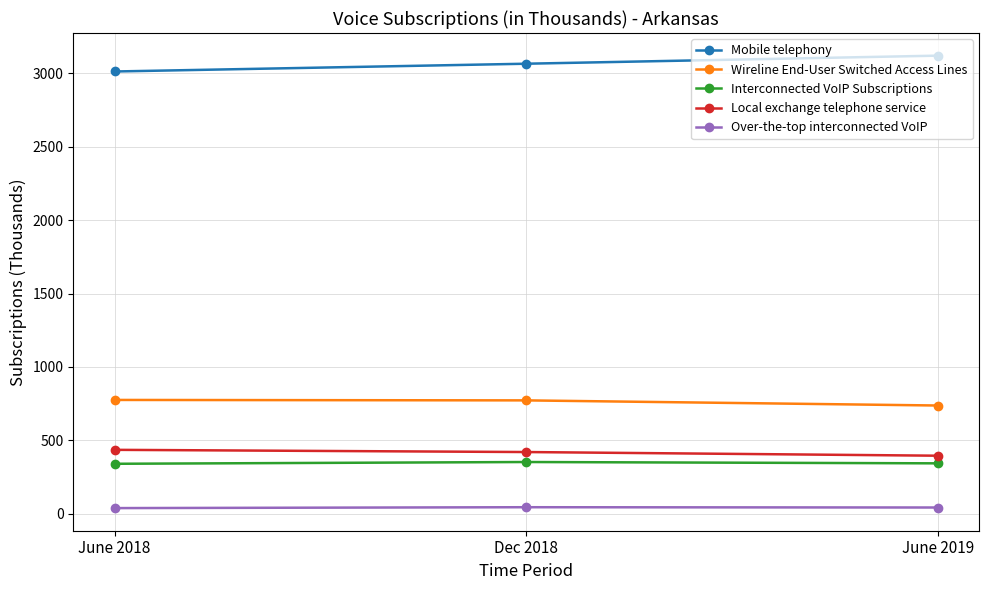

What is the sum of all Mobile telephony values?

9200